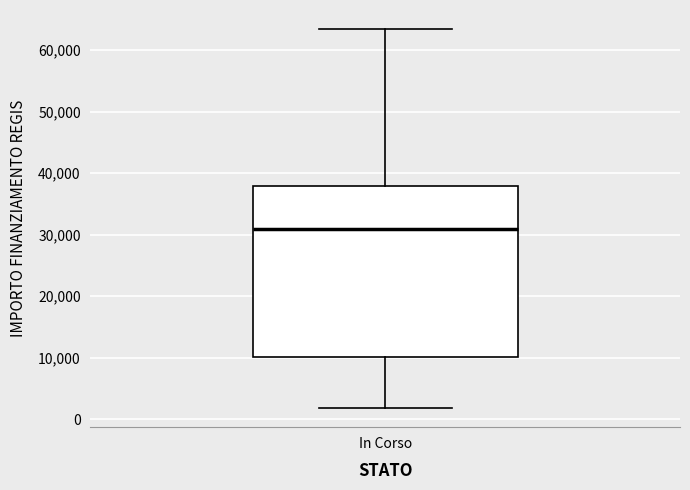

Read this box plot against the y-axis: the position of the median line, the range covered by the box, and the ends of both whiskers. The values are not printed on the chart, so give them approximately, as read against the axis.

median 31000, box 10000 to 38000, whiskers 2000 to 63000